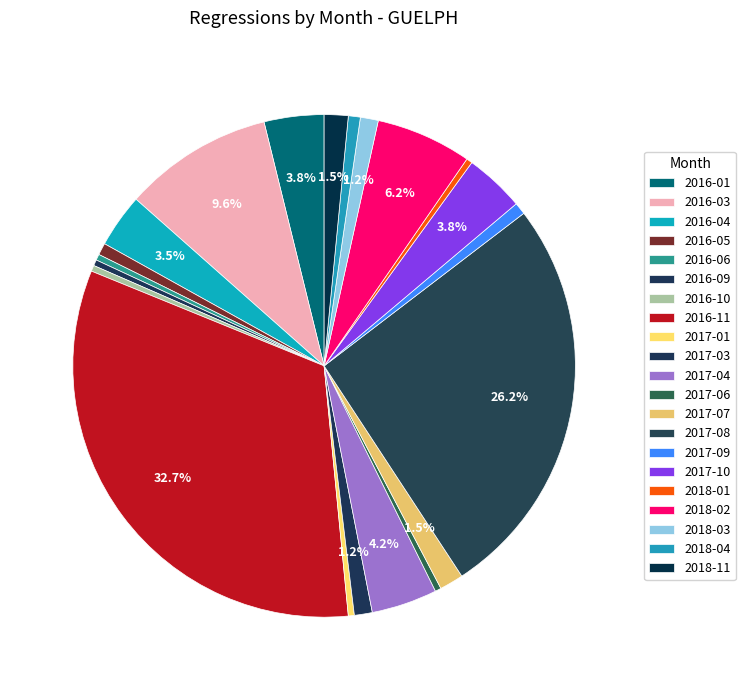

Between 2017-10 and 2016-06, which is larger?

2017-10